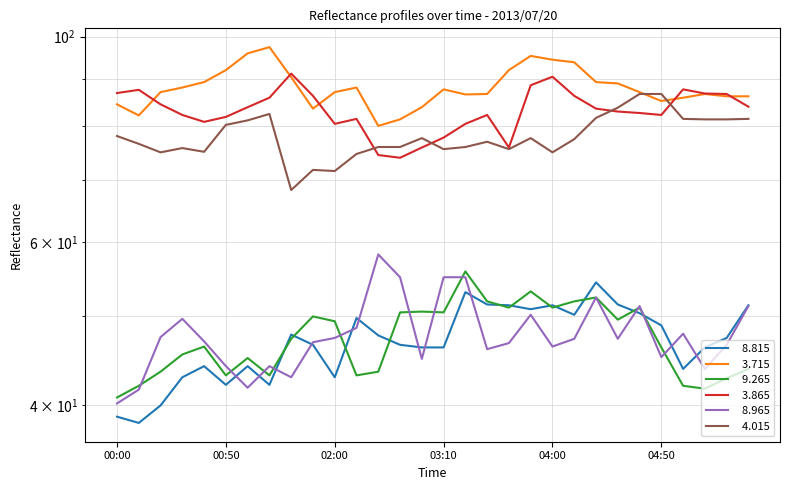

Which series has the largest range (max minus min)?

  4.015